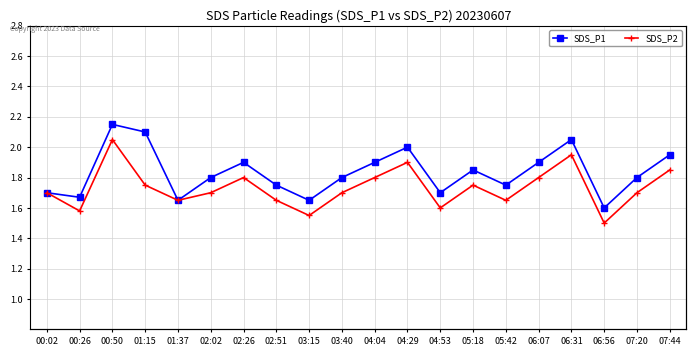

At which category does the chart reach its minimum across all series?

06:56